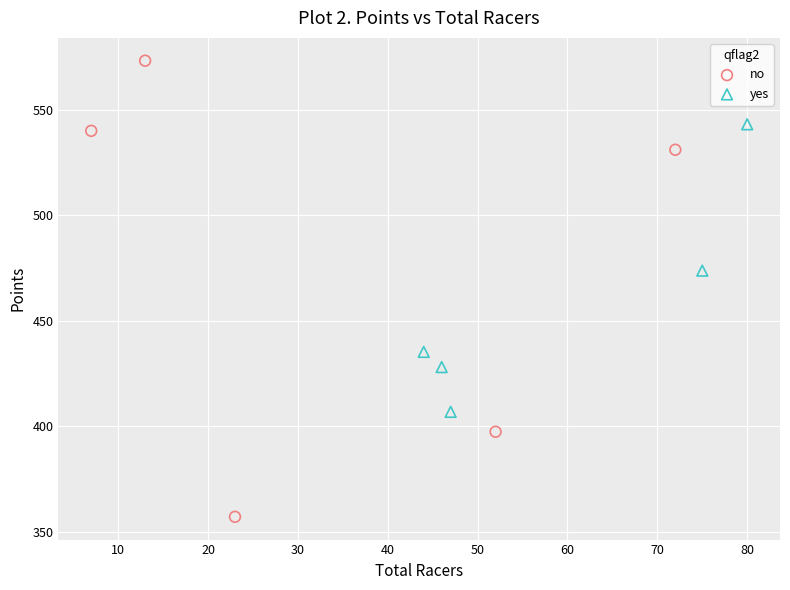

Which series reaches the minimum Y coordinate?

no